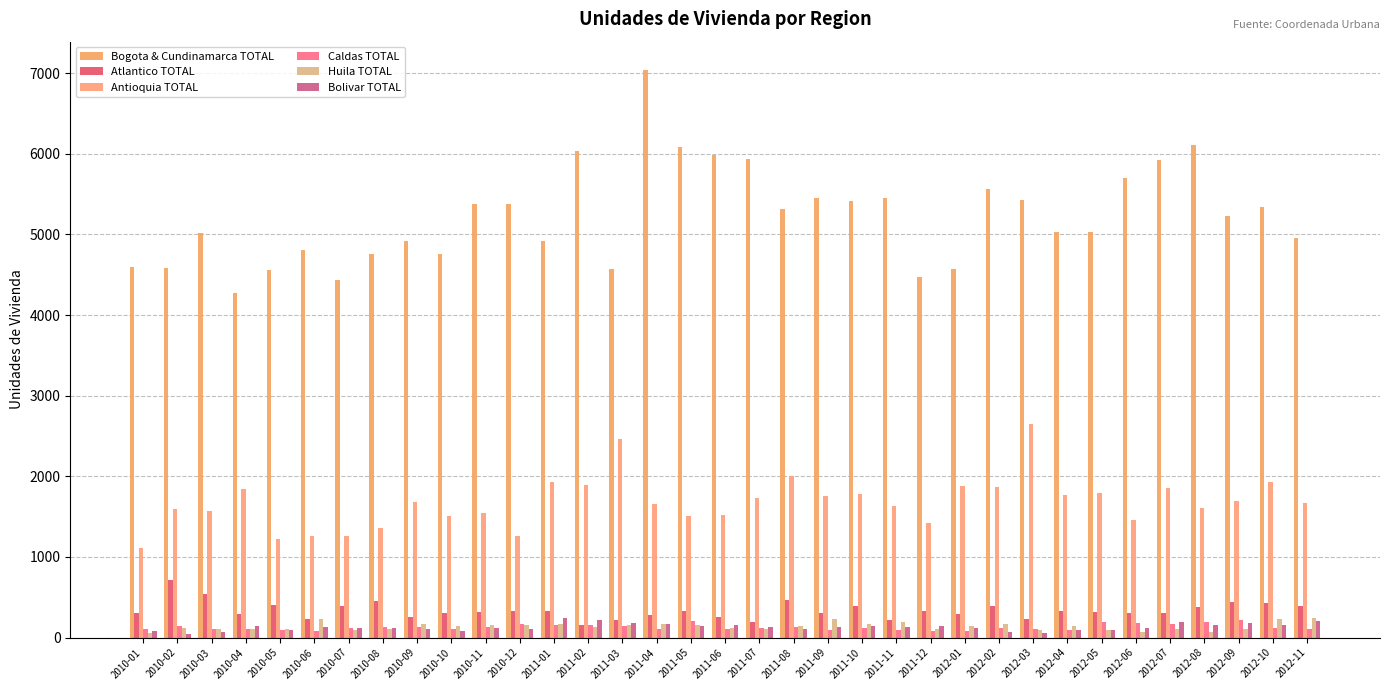

What is the label of the 15th bar from the right?

2011-09